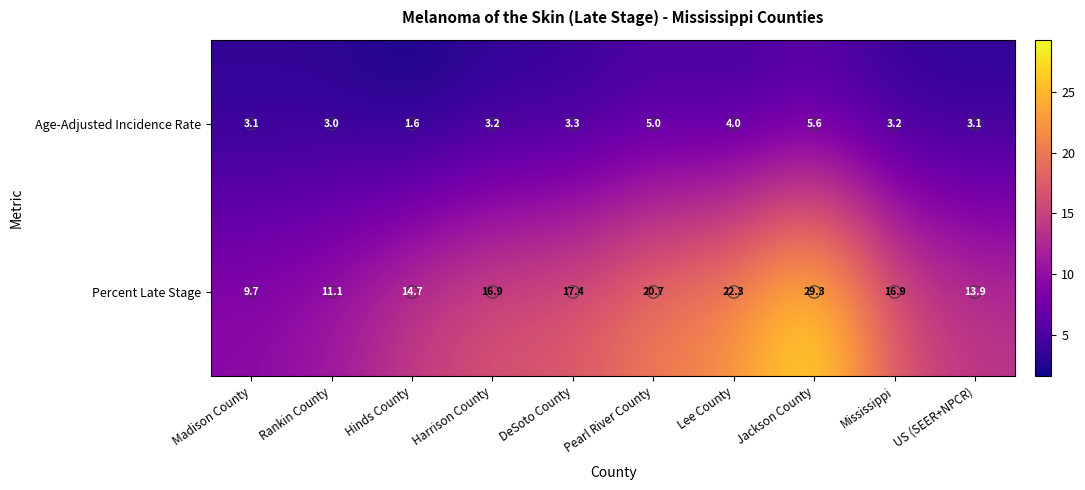

At which label does Percent Late Stage reach its peak?

Jackson County